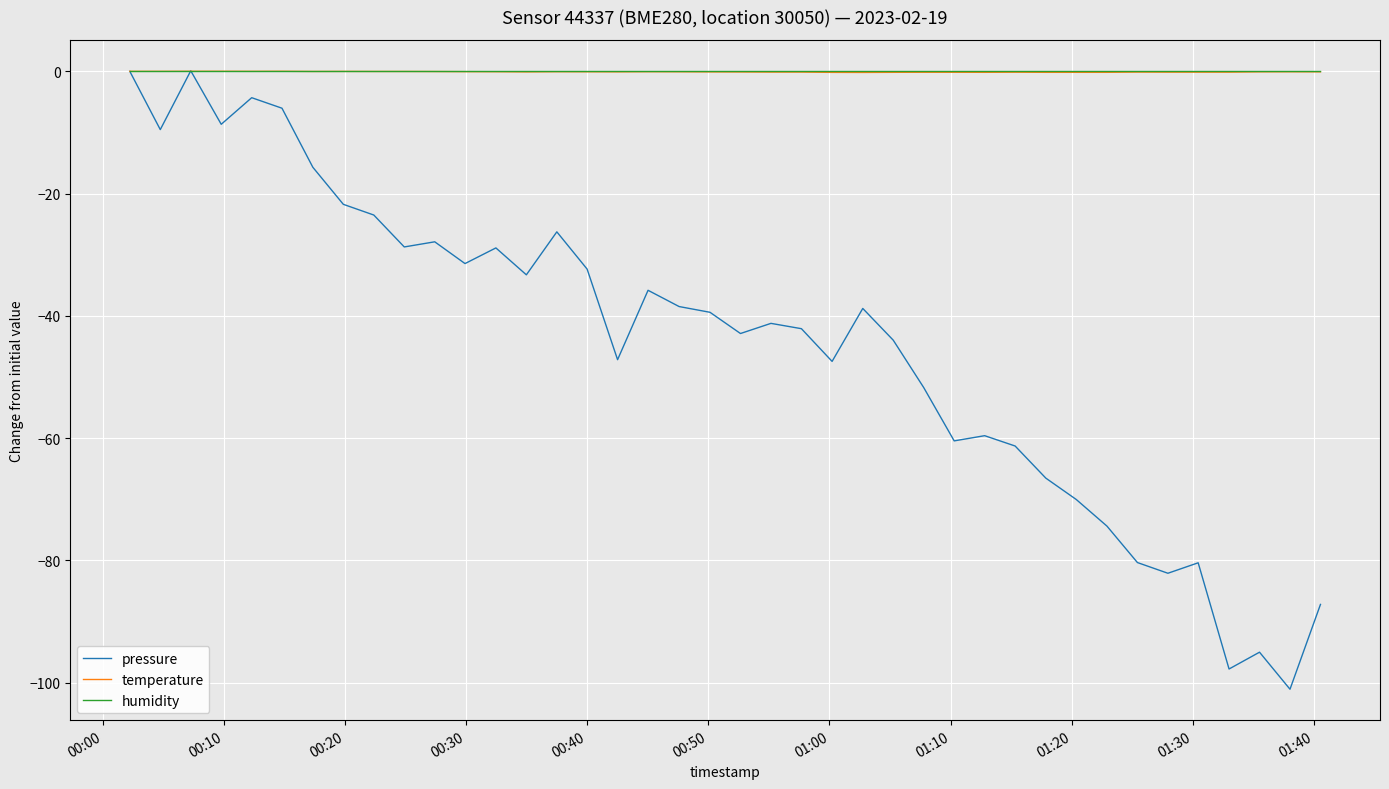

What is the smallest value displayed?

-101.1